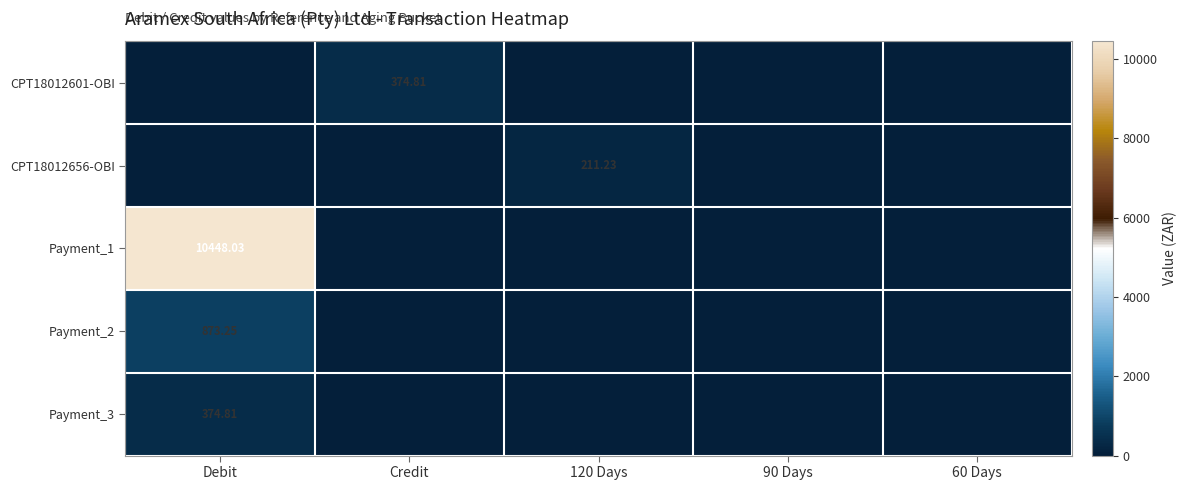

What is the difference between the maximum and second lowest values in the Payment_3 series?

374.8